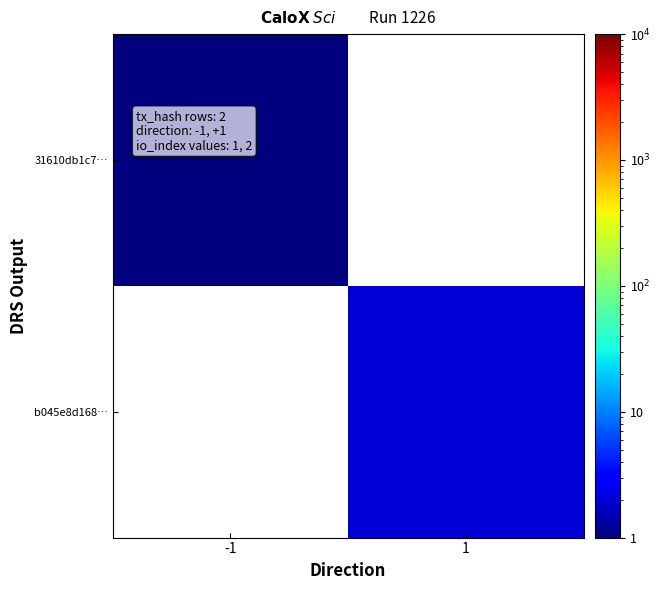

True or false: 31610db1c7… has a value of 0.4 at -1.

False